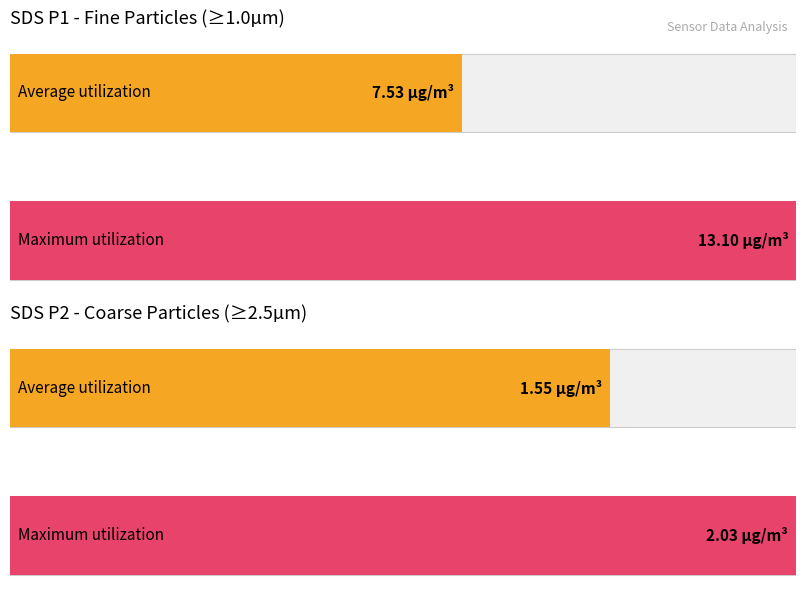

What is the highest value of the SDS_P1 series?

13.1